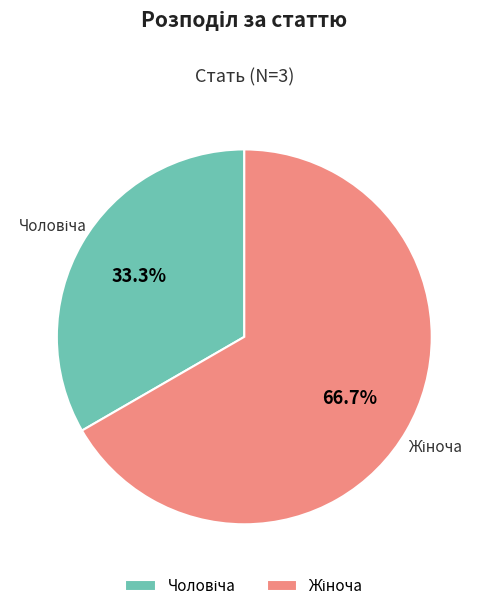

Does any single category account for the majority?

Yes